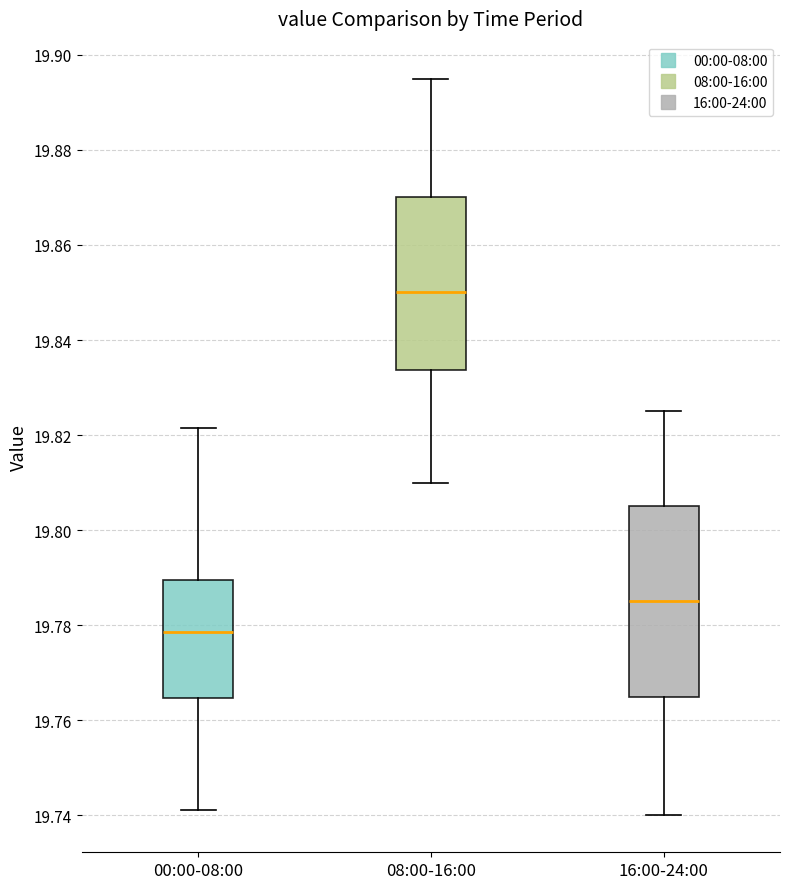

Reading left to right, transcribe this box plot: for each box, give where its median line is, the range the box spans, and where its two whiskers end, as read against the y-axis. The values are not printed on the chart, so give them approximately, as read against the axis.

00:00-08:00: median 19.778, box 19.764 to 19.790, whiskers 19.742 to 19.822
08:00-16:00: median 19.850, box 19.834 to 19.870, whiskers 19.810 to 19.896
16:00-24:00: median 19.786, box 19.766 to 19.806, whiskers 19.740 to 19.826